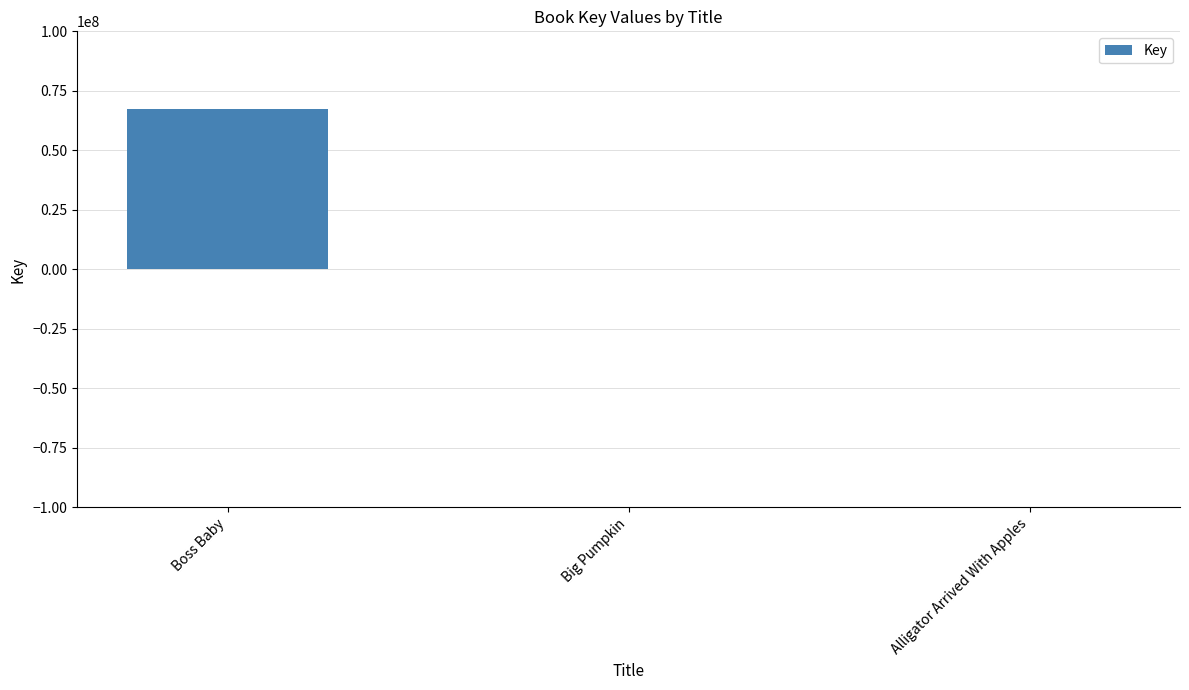

At which label does the data first exceed 314052?

Boss Baby